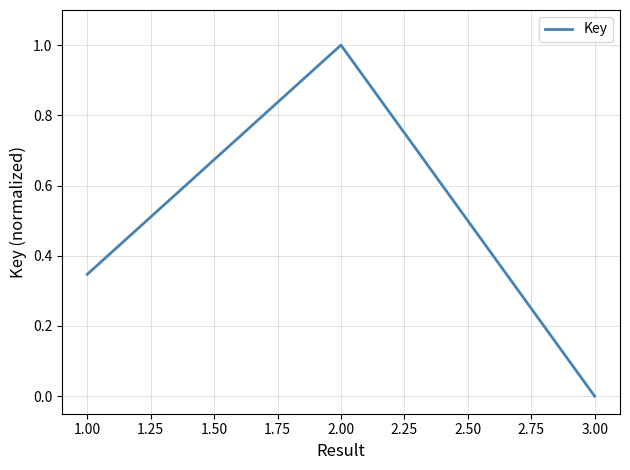

Which label corresponds to the smallest value in the chart?

3.00